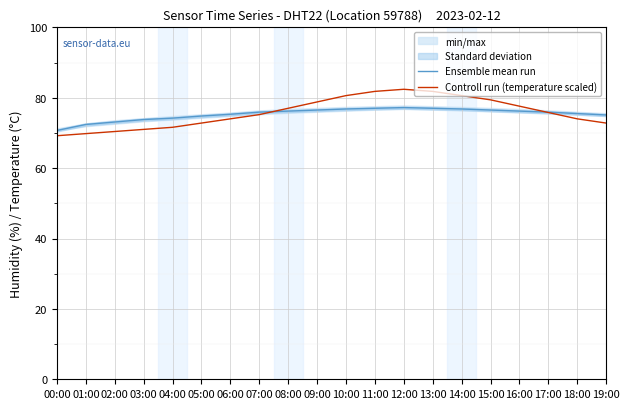

At how many categories does at least one series exceed 71?

19